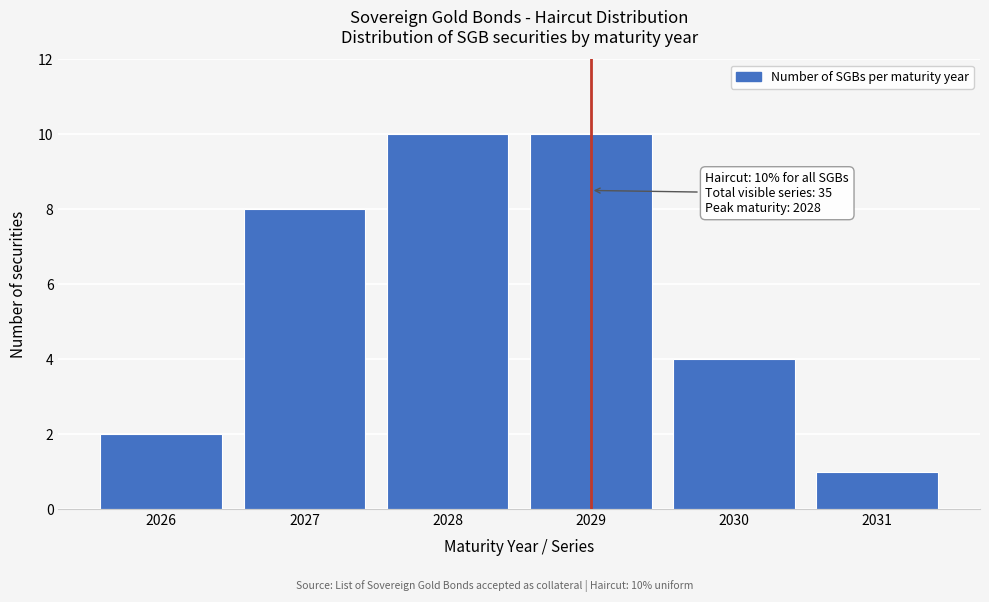

Reading right to left, transcribe all the data shown in this chart.

1	4	10	10	8	2